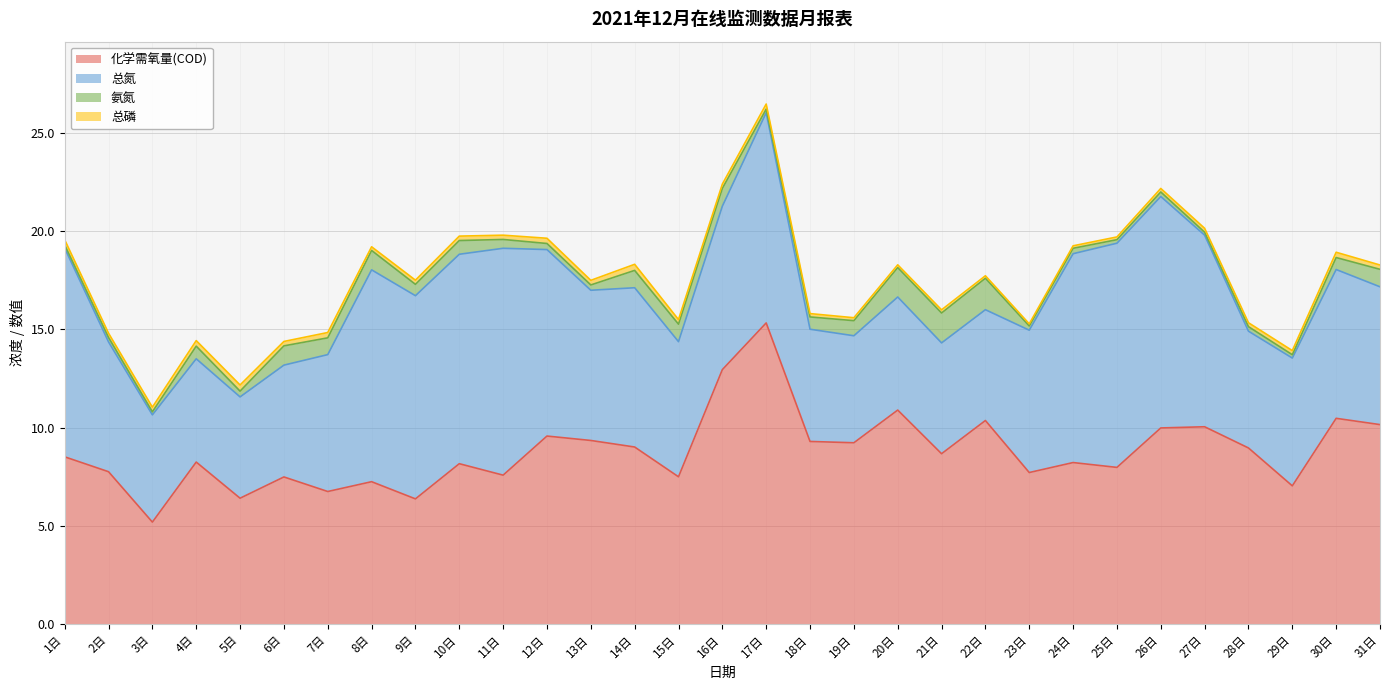

What is the sum of the 氨氮 values at 24日 and 6日?

1.3